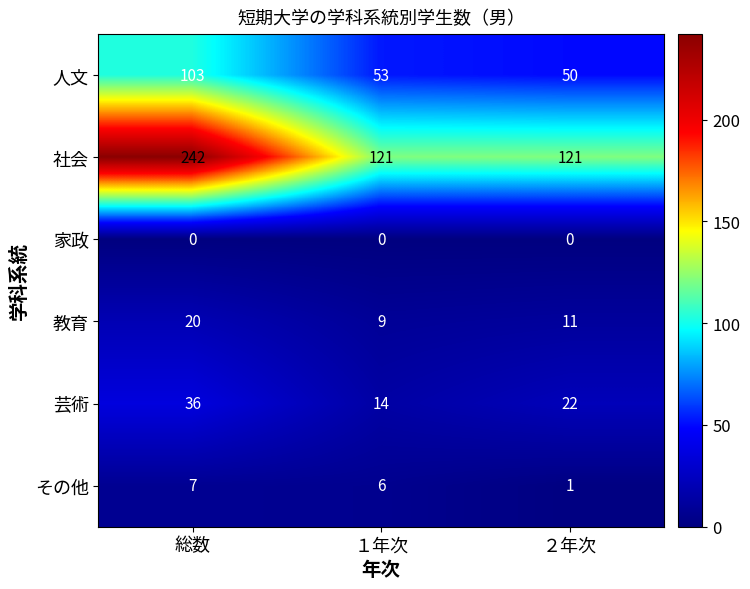

What is the highest value of the 教育 series?

20